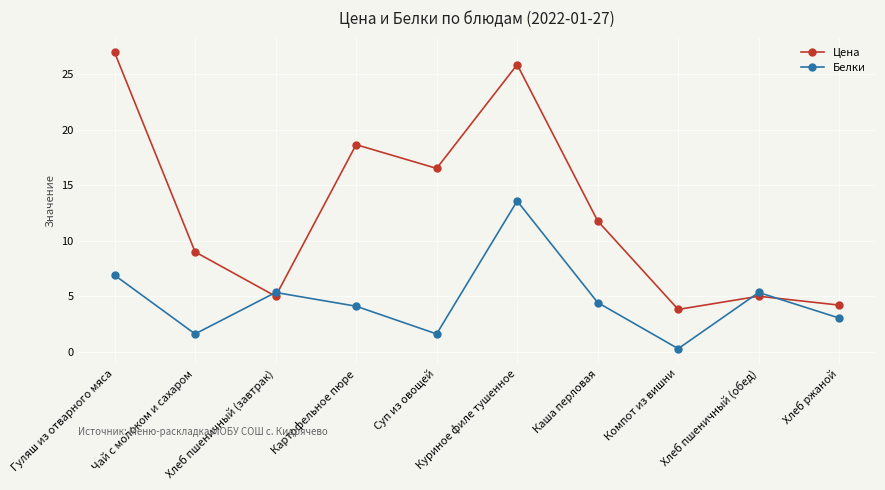

What is the sum of the Цена values at Суп из овощей and Картофельное пюре?

35.2